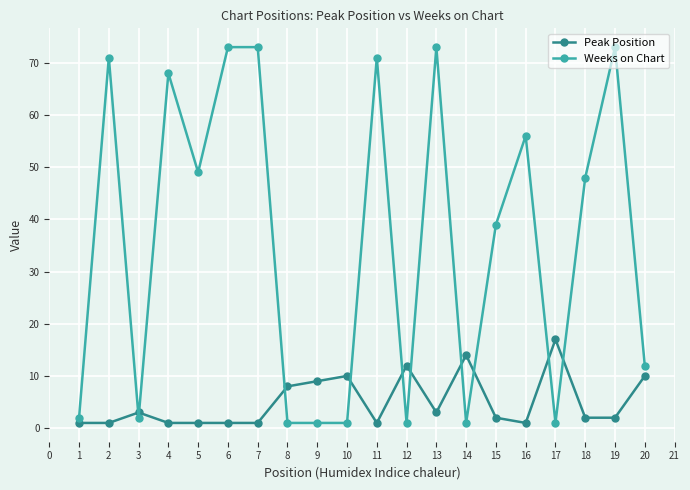

What is the minimum value for Weeks on Chart?

1